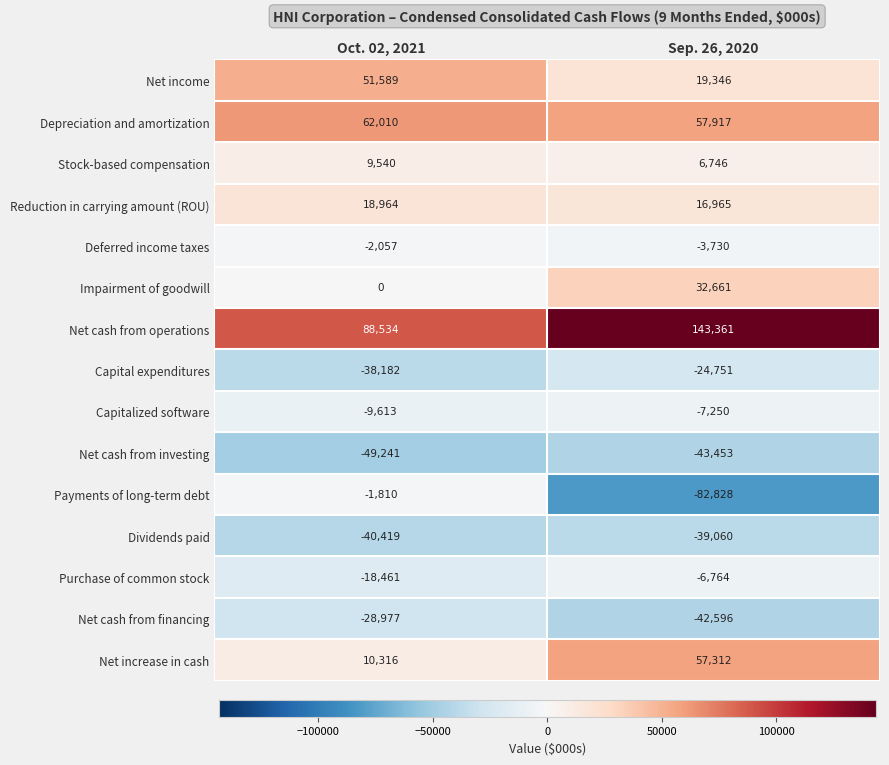

Which series has the largest total across all categories?

Net cash from operations